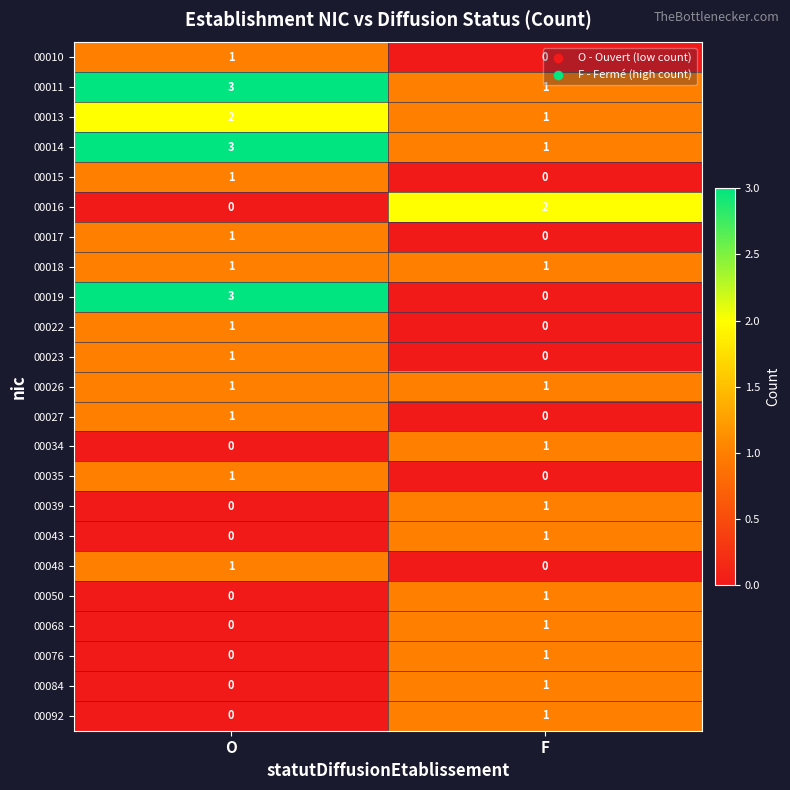

What is the total value across all series at F?

15